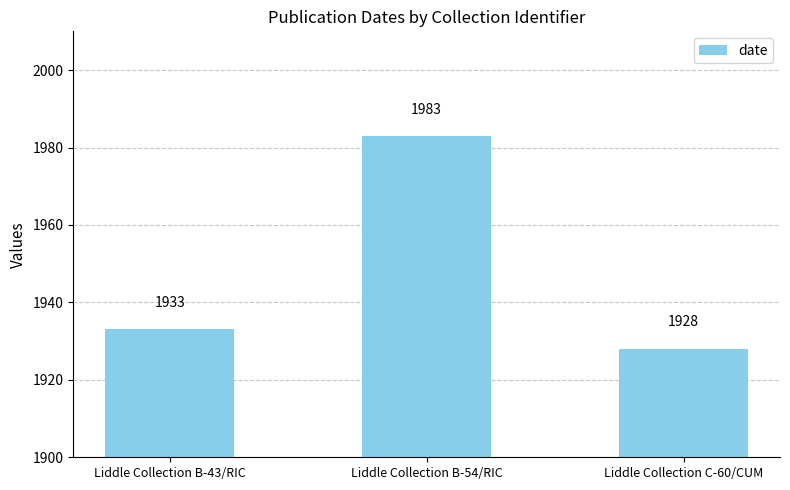

How many series are shown in this chart?

1